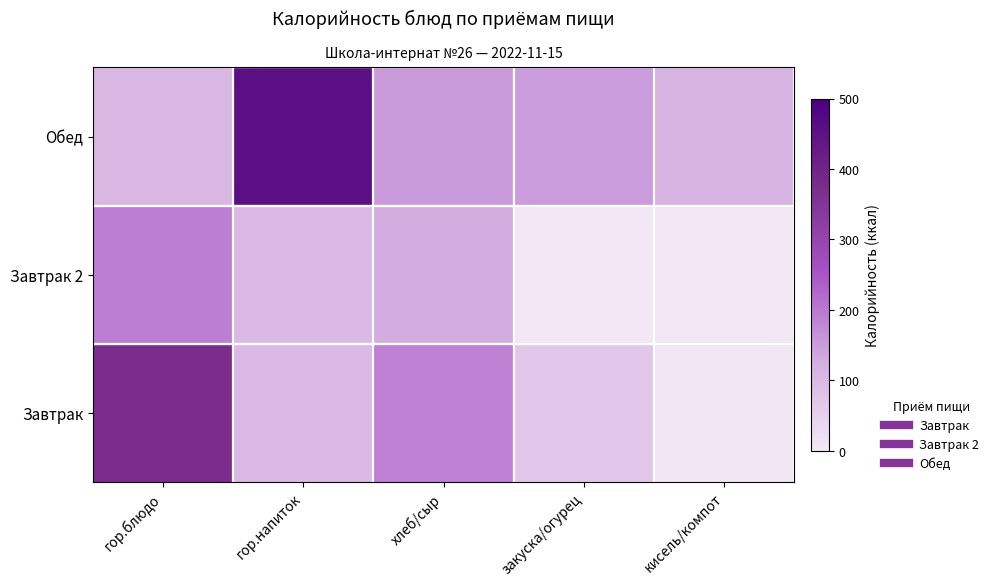

At which category is the sum across all series the highest?

гор.блюдо